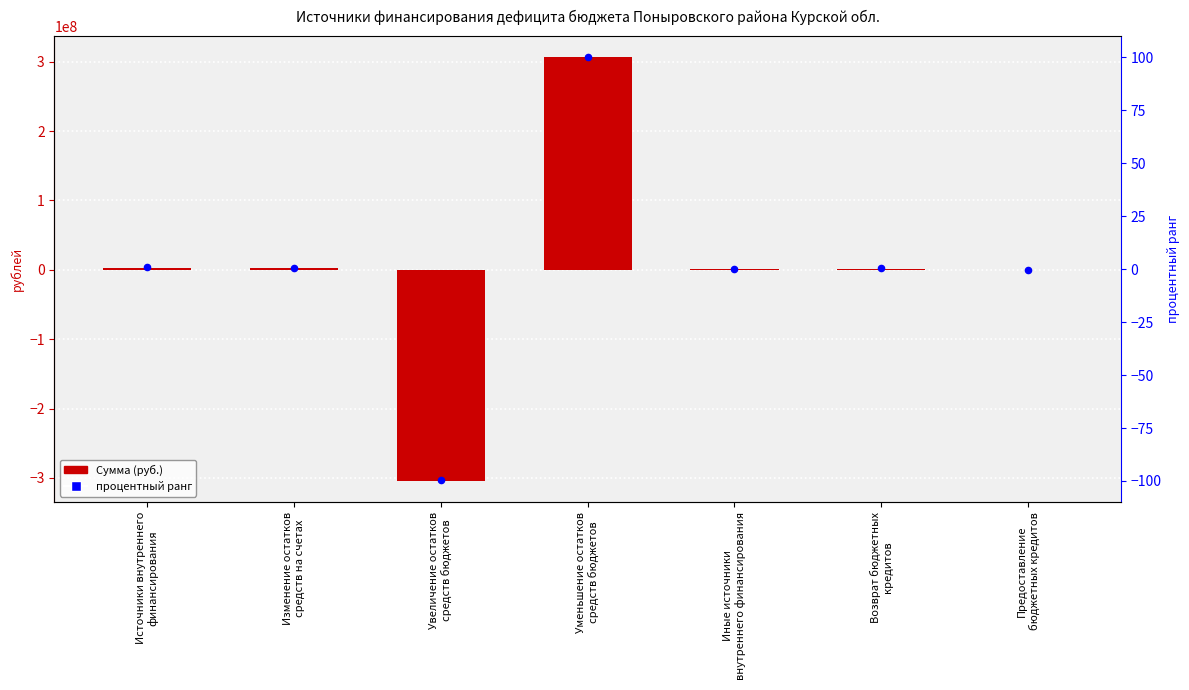

At how many categories does at least one series exceed 40955103?

1